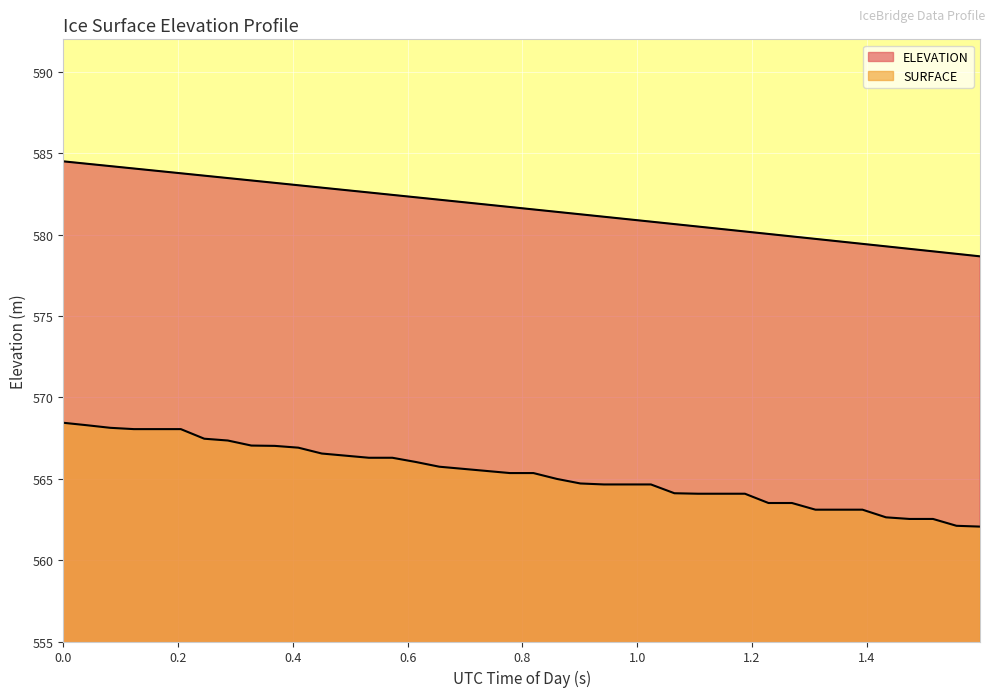

At which label is SURFACE closest to 565?

65584.1227